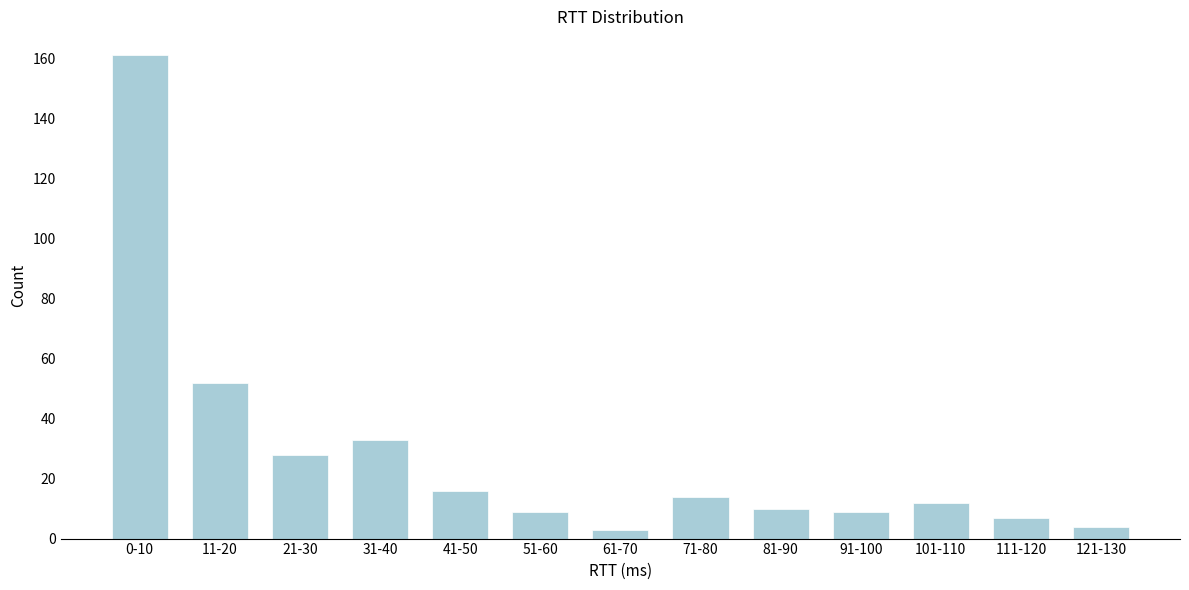

Reading right to left, what are all the values shown in this chart?

4	7	12	9	10	14	3	9	16	33	28	52	161